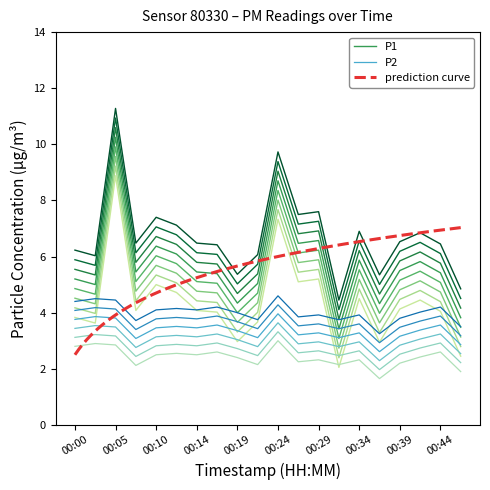

What is the highest value of the P2 series?

4.0